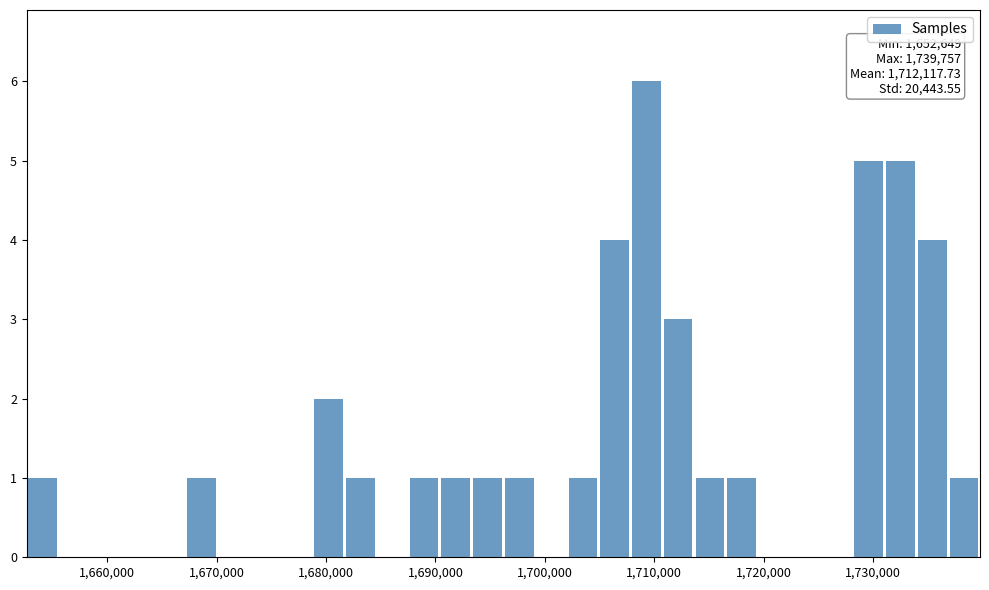

Around what value on the x-axis is the tallest bar? Give the approximate position of its centre, as read against the axis.

1709000